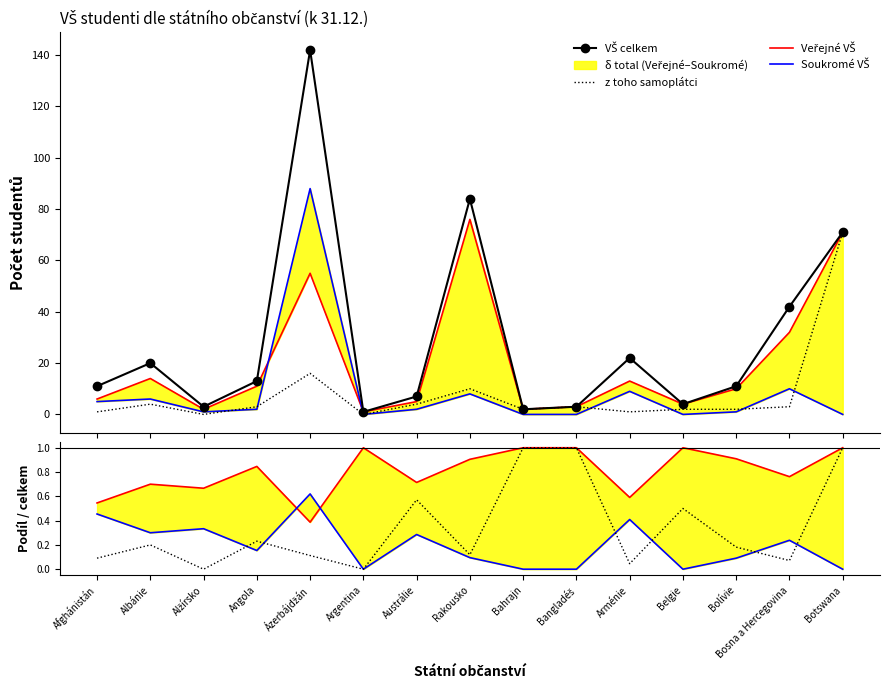

At how many categories does at least one series exceed 111?

1